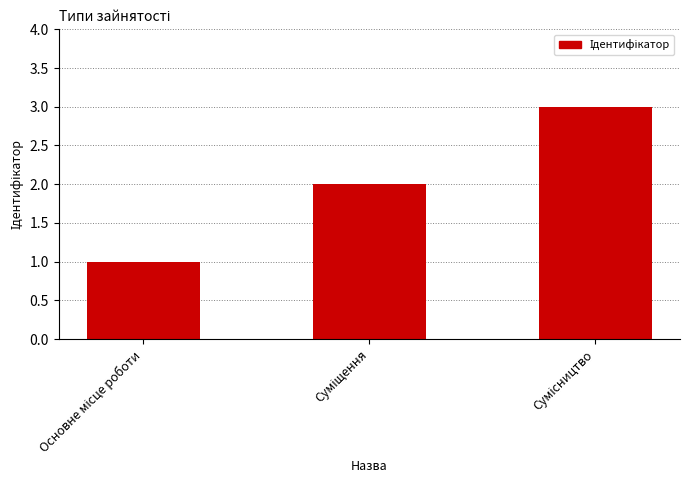

What is the maximum value shown in the chart?

3